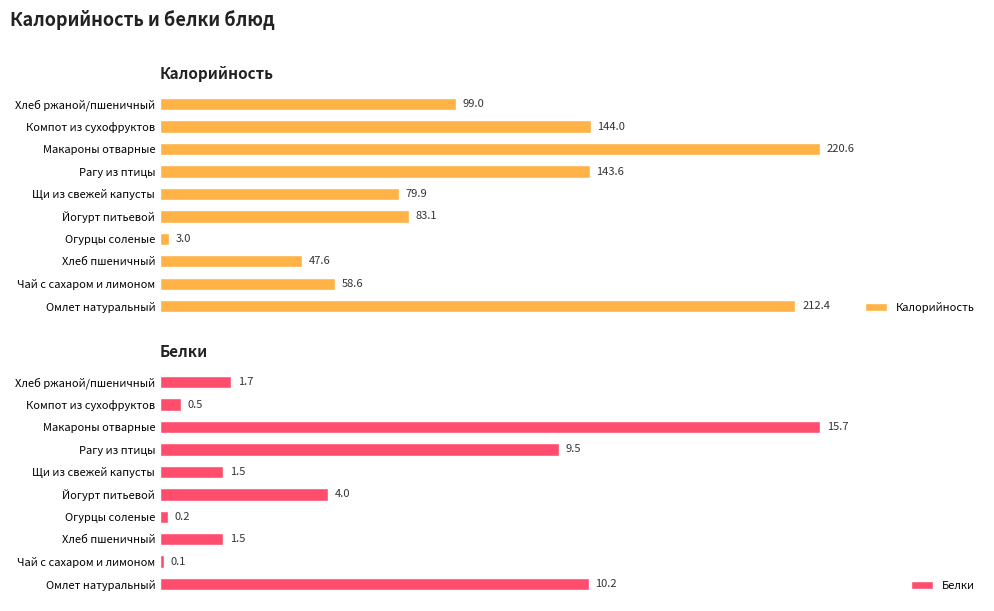

Rank the categories by Калорийность value from lowest to highest.

Огурцы соленые, Хлеб пшеничный, Чай с сахаром и лимоном, Щи из свежей капусты, Йогурт питьевой, Хлеб ржаной/пшеничный, Рагу из птицы, Компот из сухофруктов, Омлет натуральный, Макароны отварные